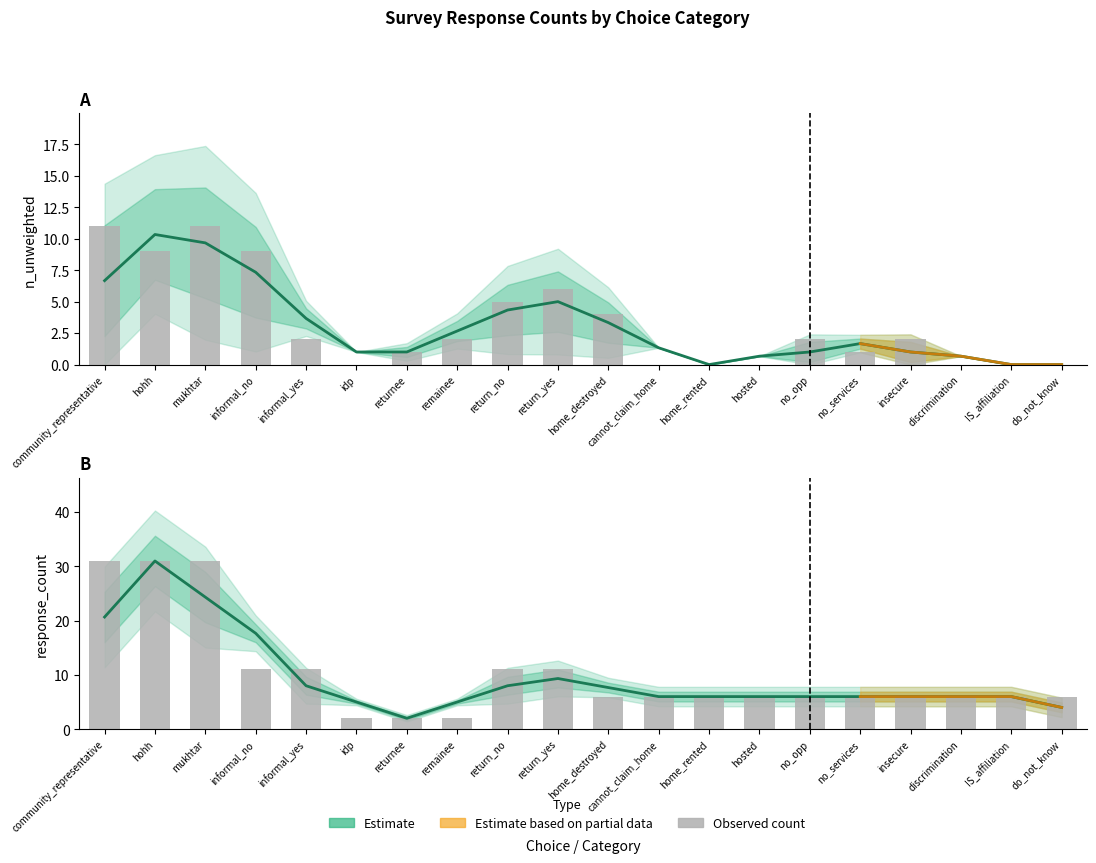

Reading left to right, what are all the values shown in this chart?

n_unweighted: 11	9	11	9	2	0	1	2	5	6	4	0	0	0	2	1	2	0	0	0
response_count: 31	31	31	11	11	2	2	2	11	11	6	6	6	6	6	6	6	6	6	6